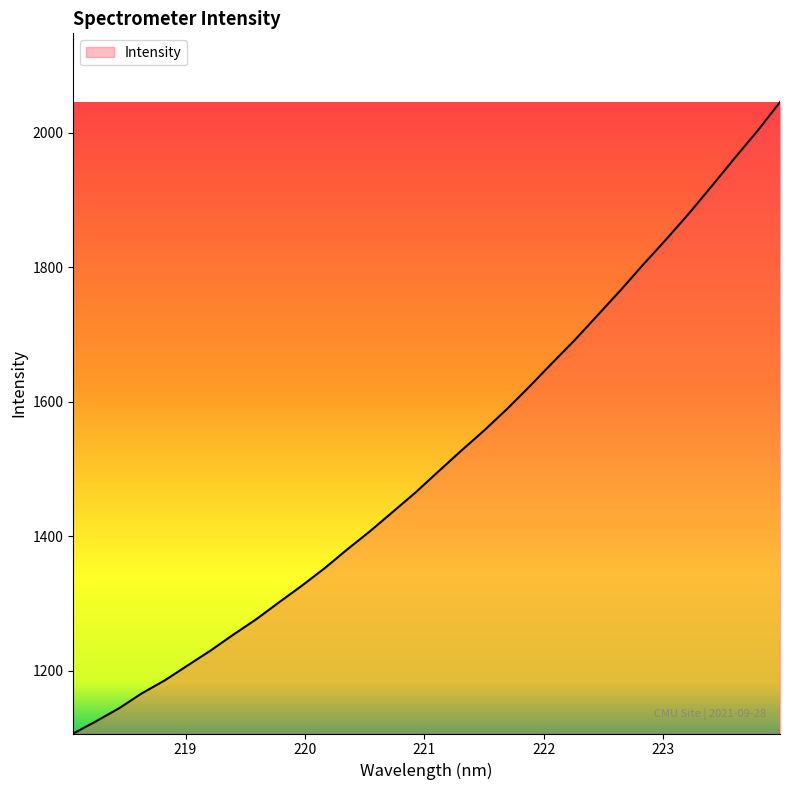

What is the maximum value shown in the chart?

2045.5